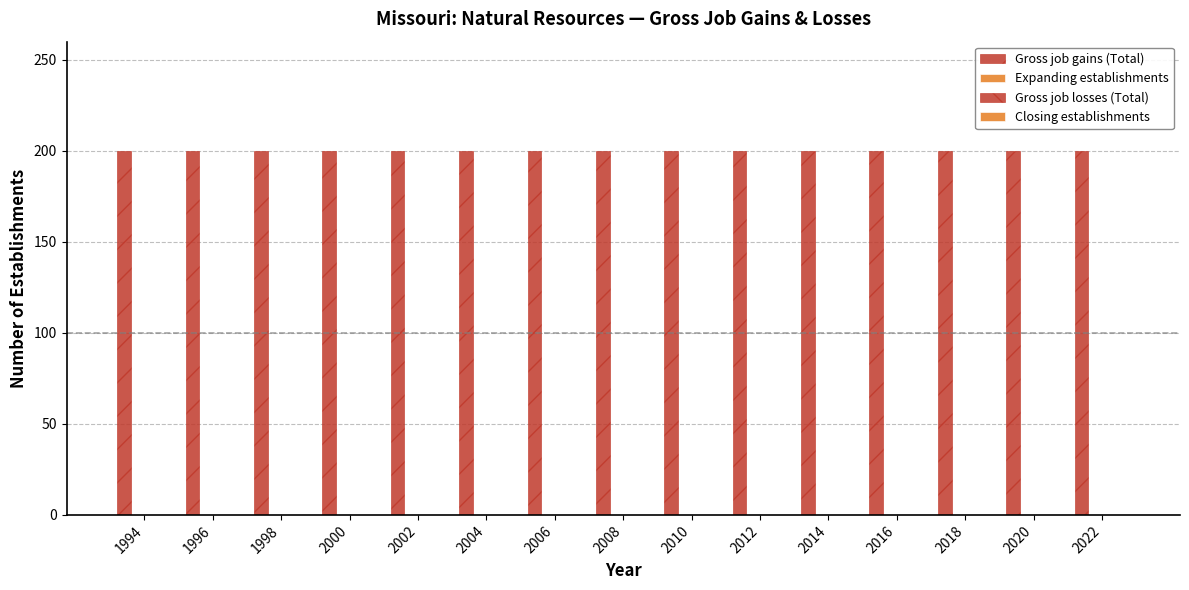

At which label does Gross job gains (Total) reach its peak?

1994